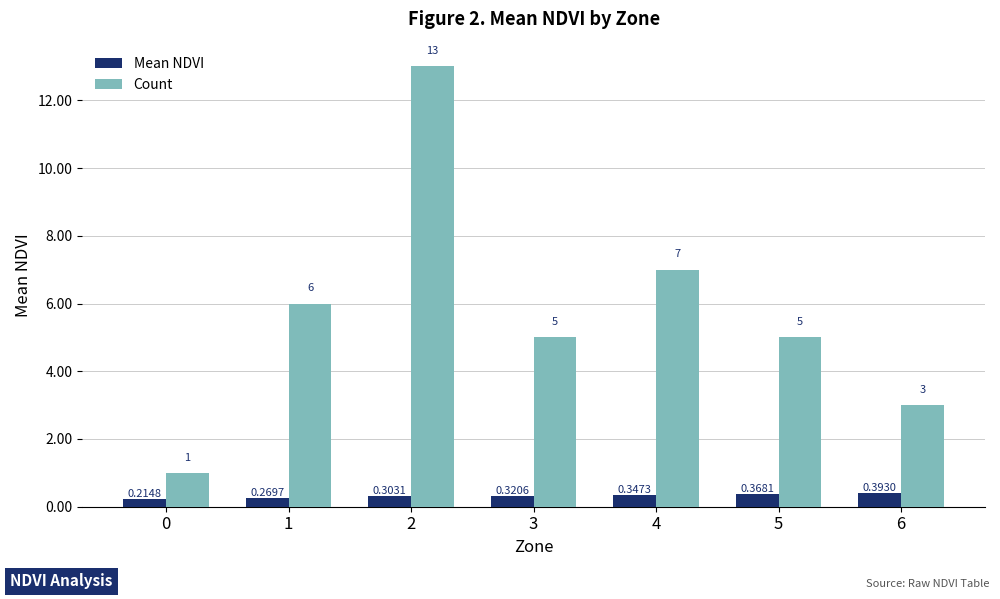

Which series has the largest total across all categories?

Count